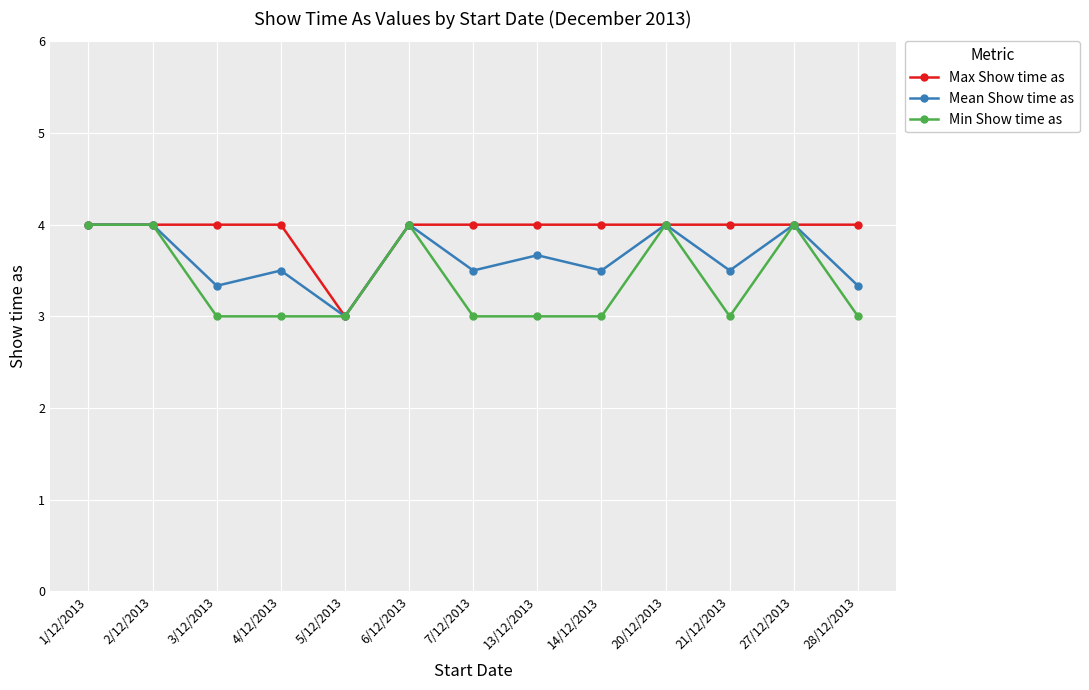

List the series in order of their overall mean, lowest first.

Min Show time as, Mean Show time as, Max Show time as